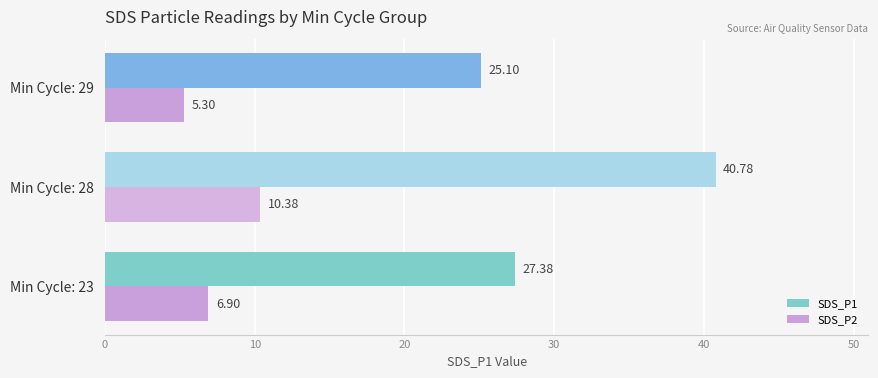

What is the difference between the highest and lowest values at Min Cycle: 29?

19.8